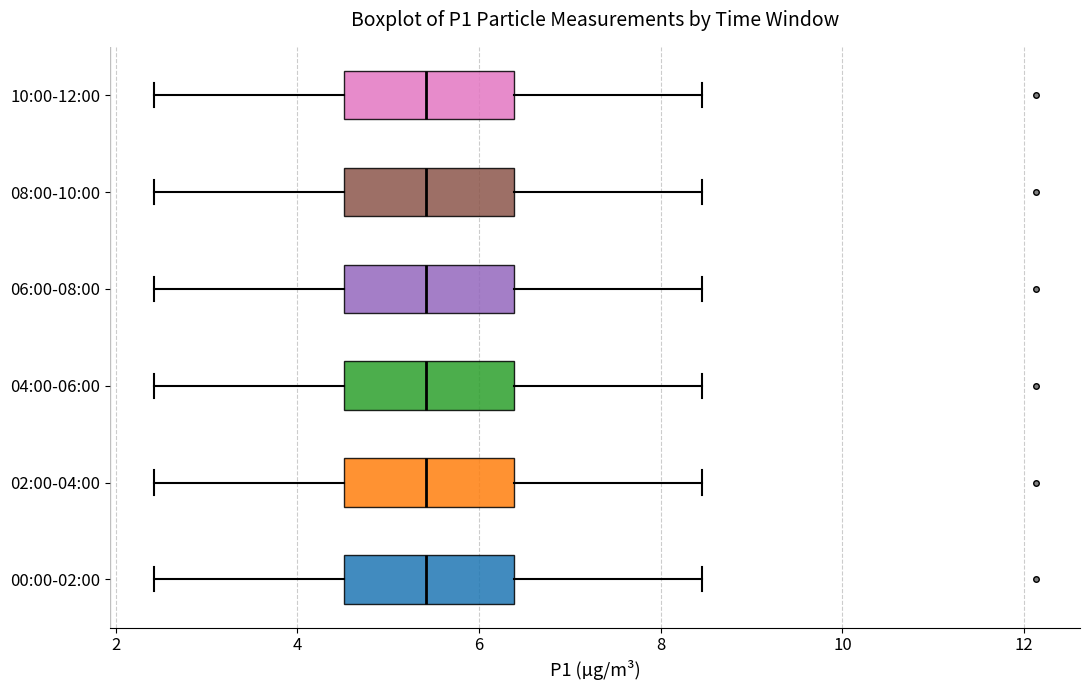

Reading bottom to top, read every box against the x-axis: the position of its median line, the range the box covers, and the ends of its whiskers. The values are not printed on the chart, so give them approximately, as read against the axis.

00:00-02:00: median 5.4, box 4.6 to 6.4, whiskers 2.4 to 8.4
02:00-04:00: median 5.4, box 4.6 to 6.4, whiskers 2.4 to 8.4
04:00-06:00: median 5.4, box 4.6 to 6.4, whiskers 2.4 to 8.4
06:00-08:00: median 5.4, box 4.6 to 6.4, whiskers 2.4 to 8.4
08:00-10:00: median 5.4, box 4.6 to 6.4, whiskers 2.4 to 8.4
10:00-12:00: median 5.4, box 4.6 to 6.4, whiskers 2.4 to 8.4